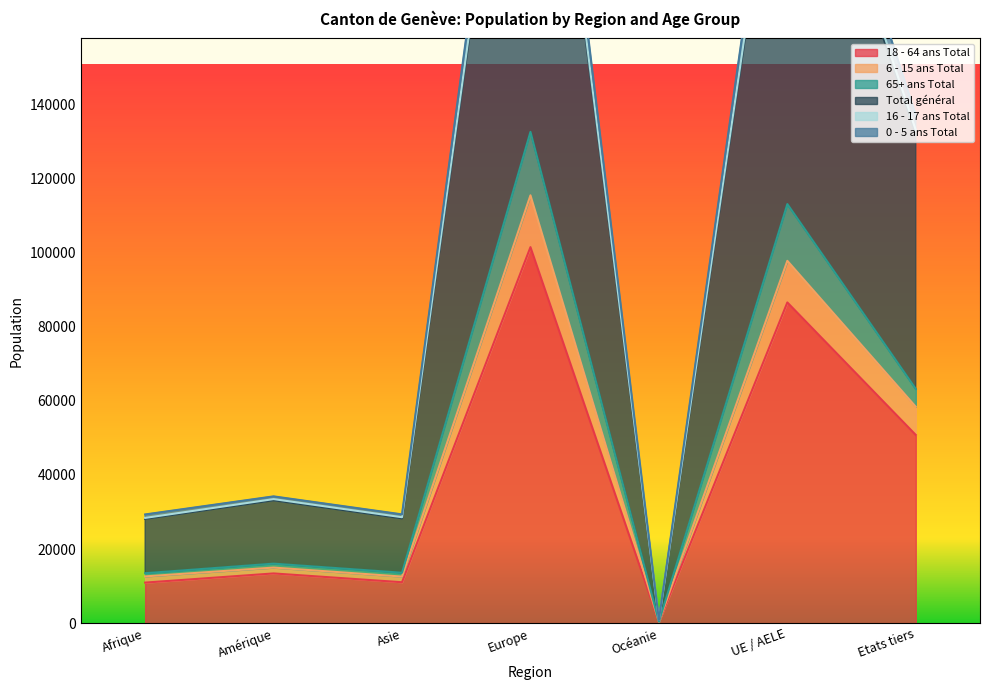

Is the value of Total général at Afrique greater than the value of 18 - 64 ans Total at Afrique?

Yes